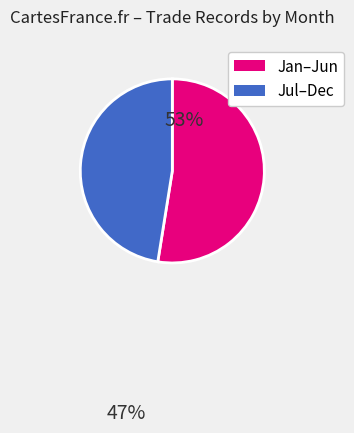

Is Jul–Dec the majority of the pie?

No